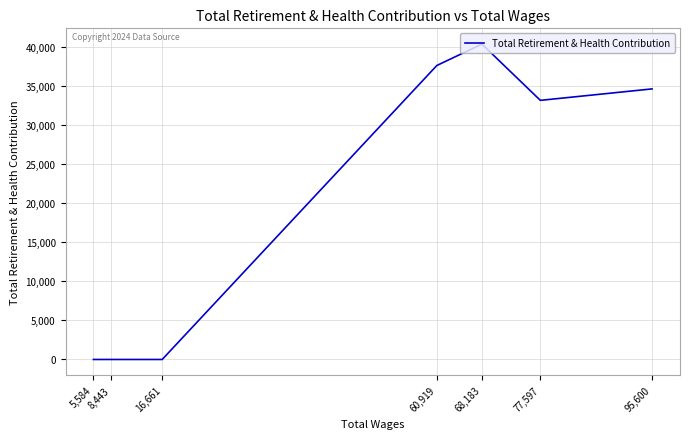

Which label corresponds to the largest value in the chart?

68,183